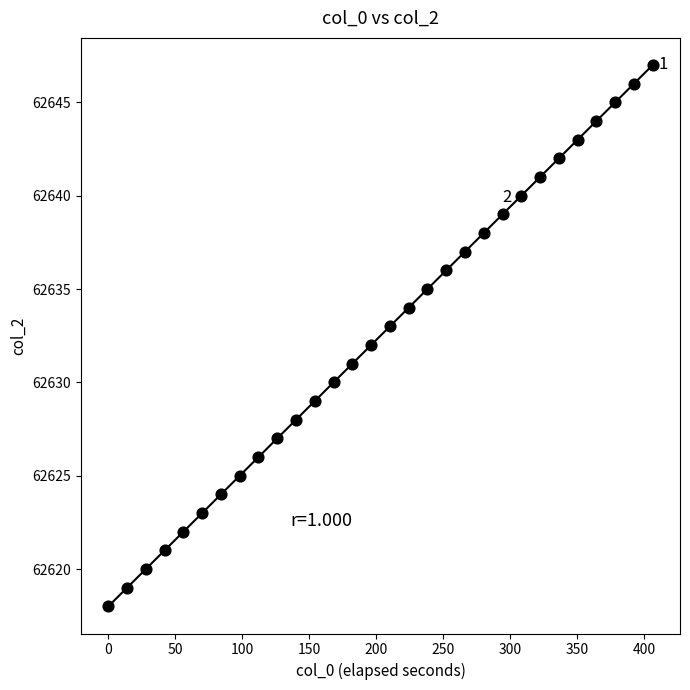

What is the range of Y values (max minus min)?

29